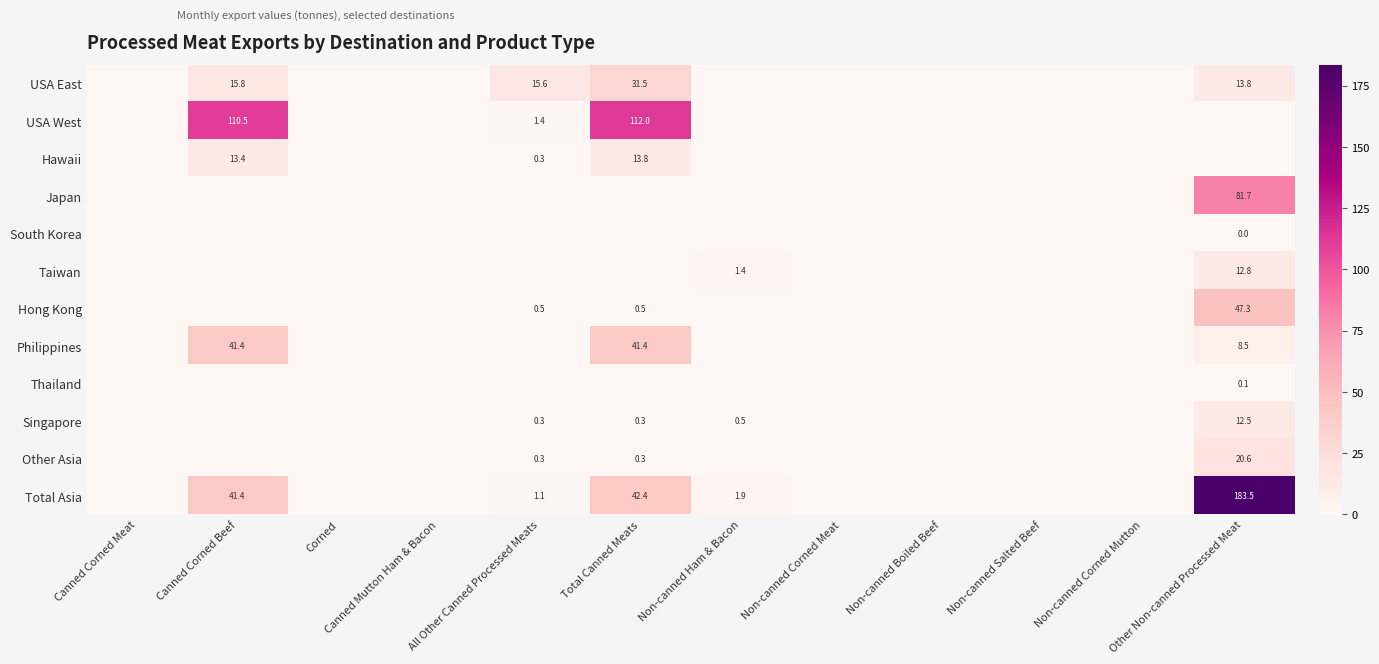

Is it true that USA East equals 24.8 at All Other Canned Processed Meats?

False